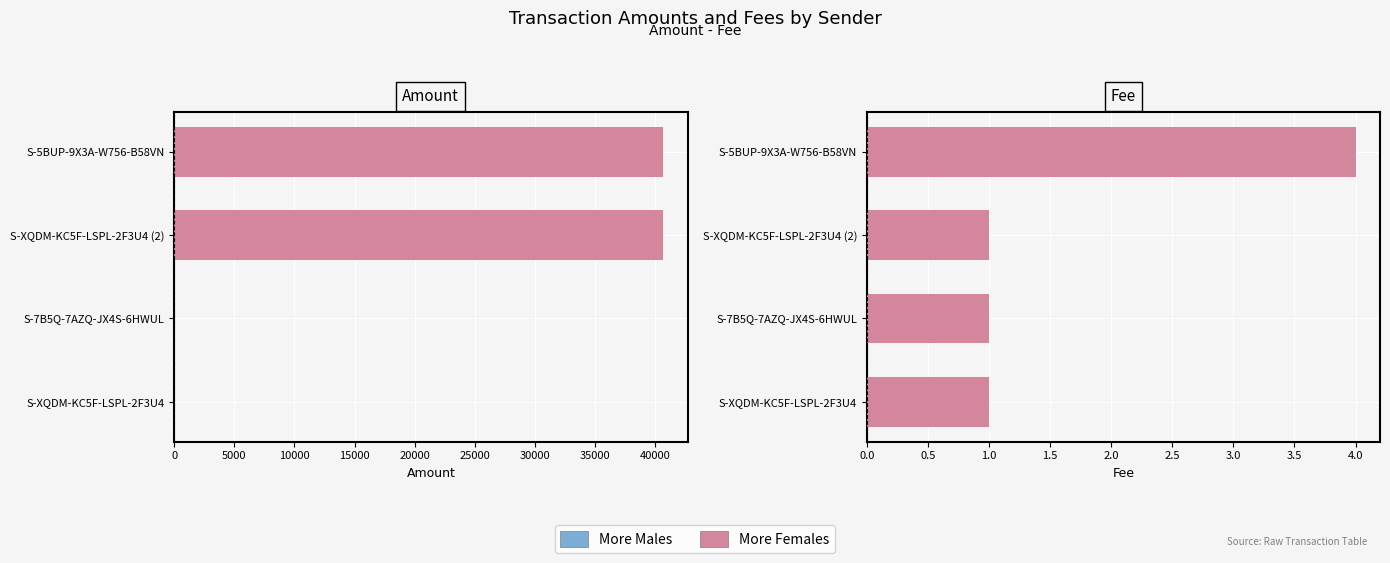

What are all the series names shown in the legend?

More Females, More Males